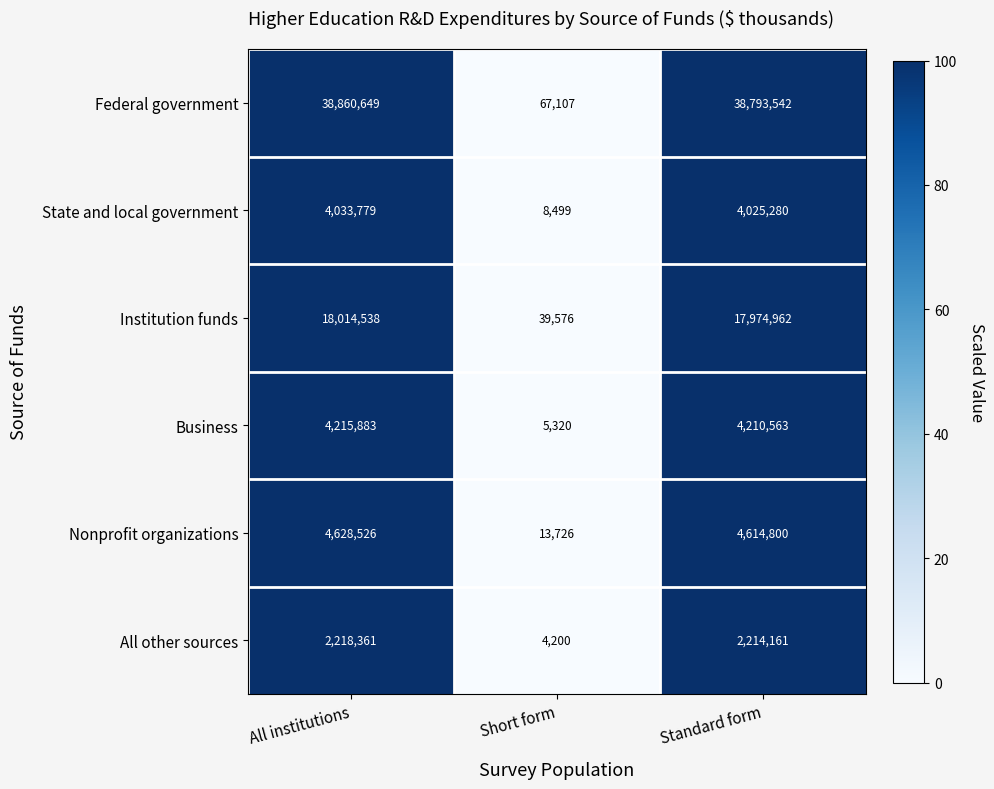

True or false: All other sources has a value of 2218361 at All institutions.

True